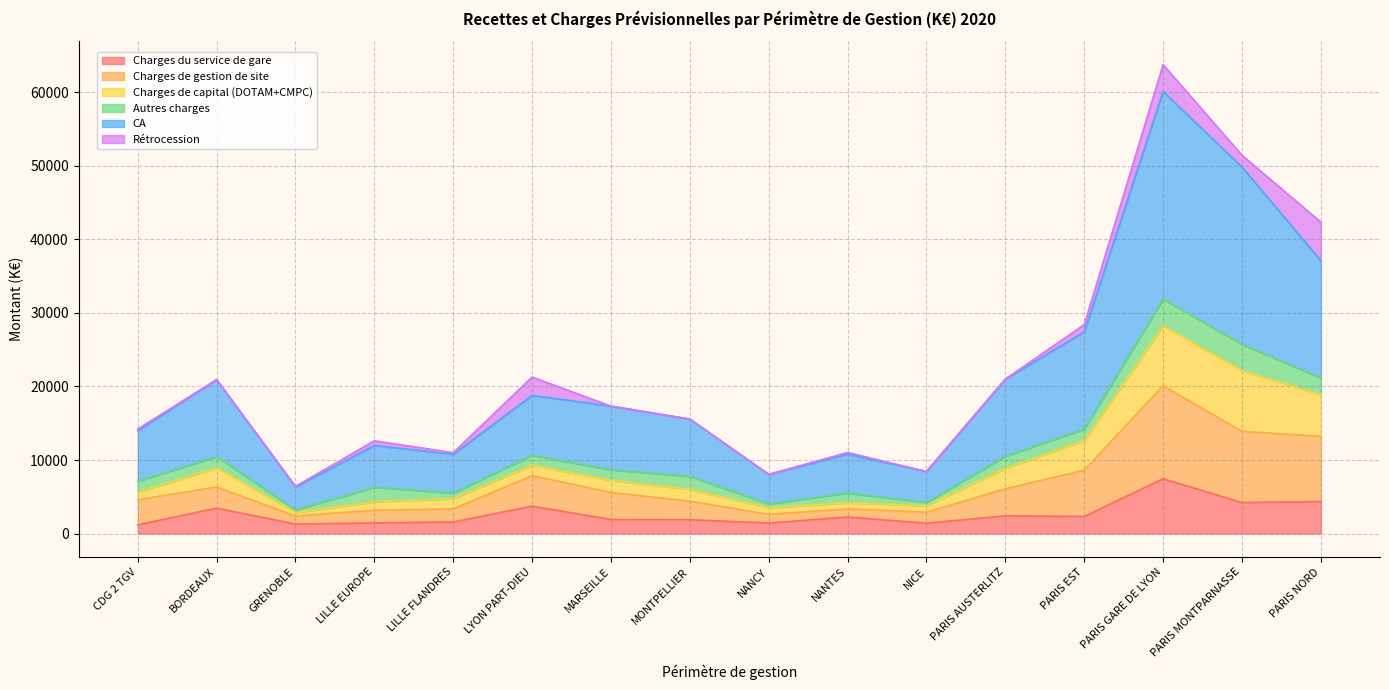

Which series has the largest total across all categories?

CA